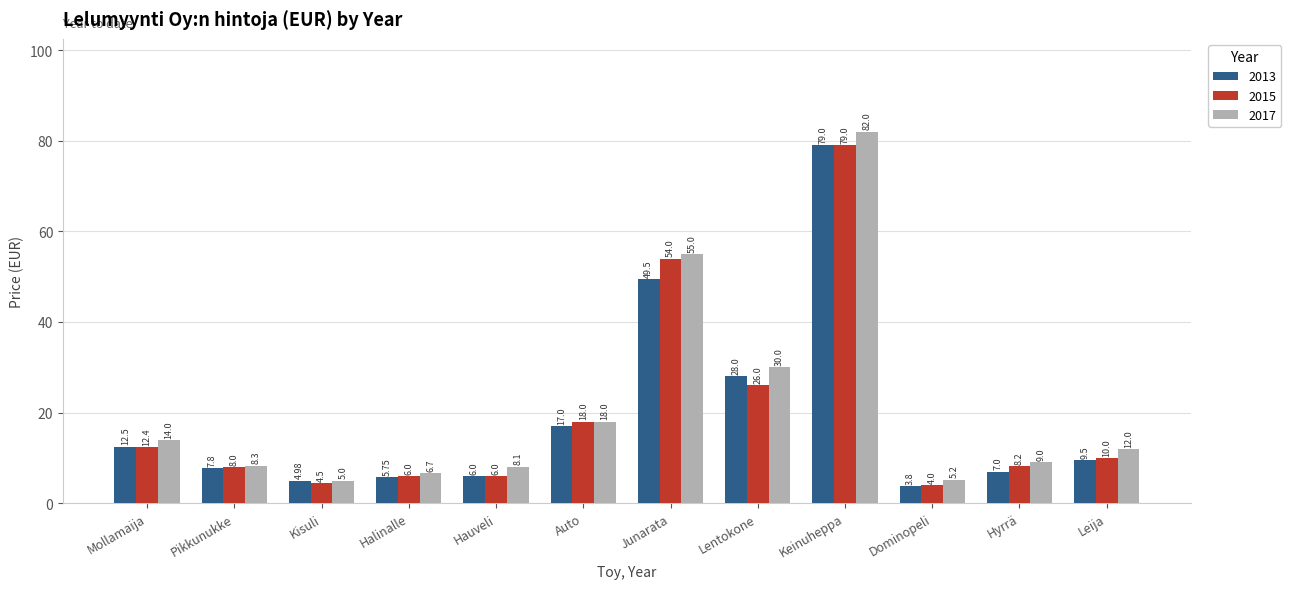

What is the label of the 8th bar from the right?

Hauveli